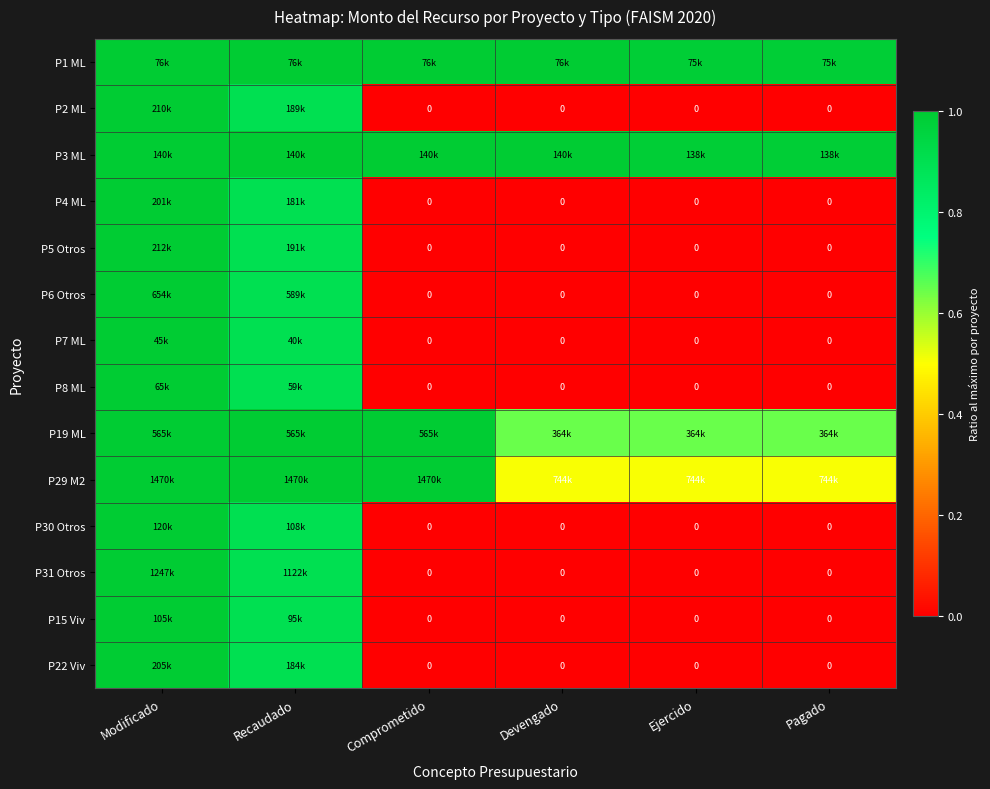

What is the sum of the P31 Otros values at Recaudado and Modificado?

1.9